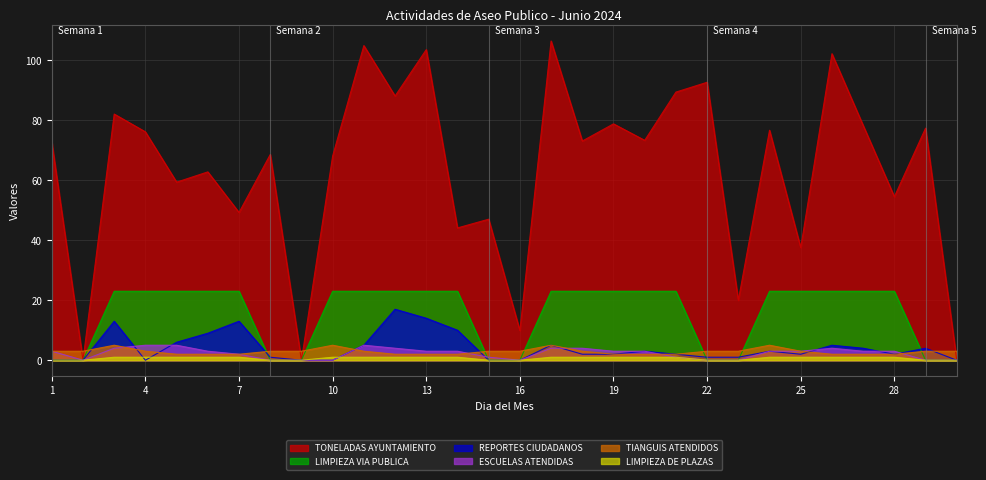

What is the difference between the maximum and minimum values in the LIMPIEZA DE PLAZAS series?

1.0